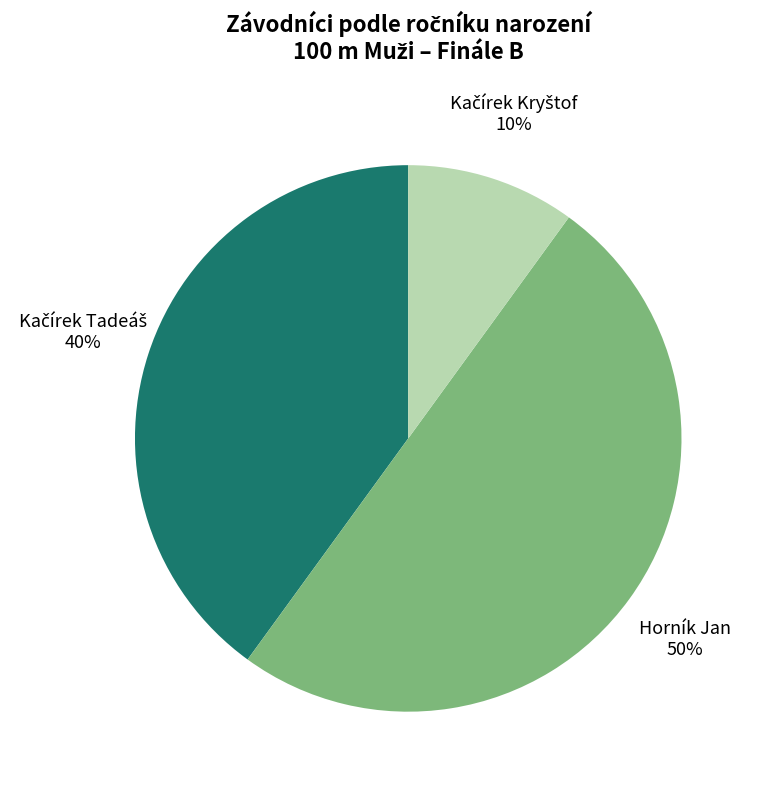

What is the largest slice in the pie chart?

Horník Jan